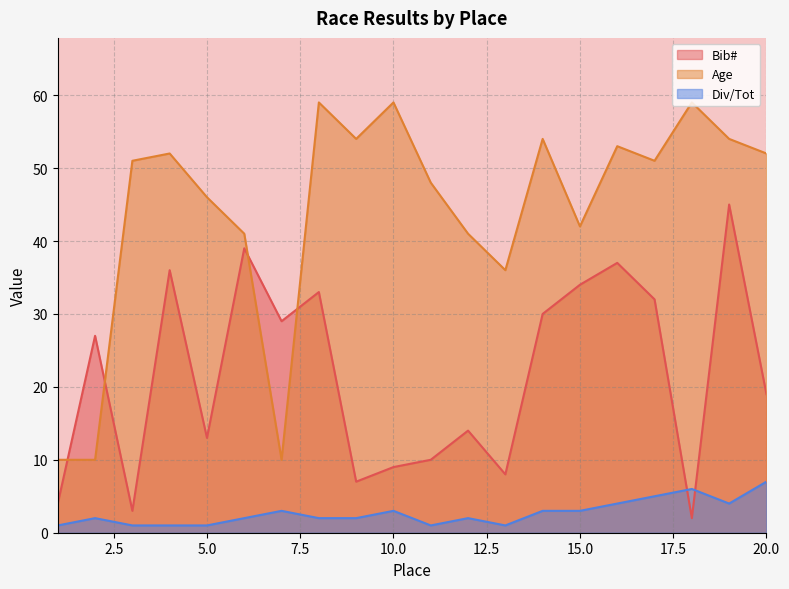

Which series changed the most between 10 and 16?

Bib#